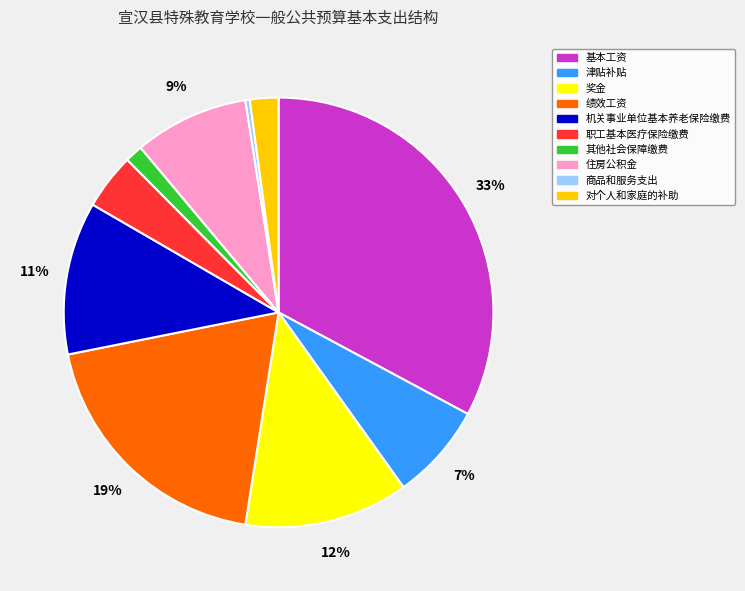

How many segments does this pie chart have?

10